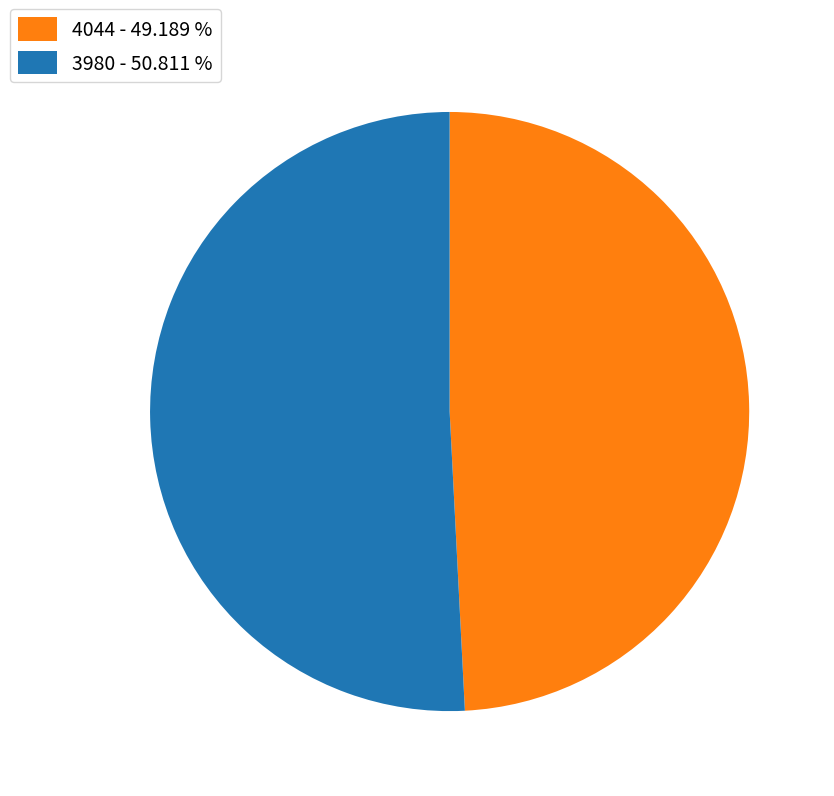

Which has a higher value, 3980 - 50.811 % or 4044 - 49.189 %?

3980 - 50.811 %